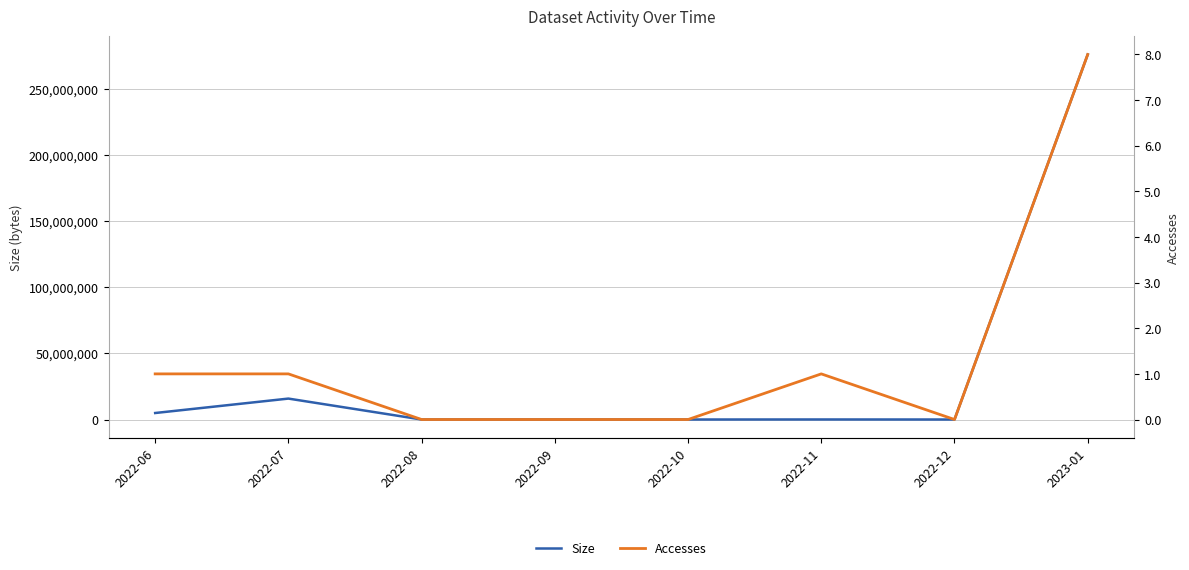

Which series has the widest spread of values?

Size